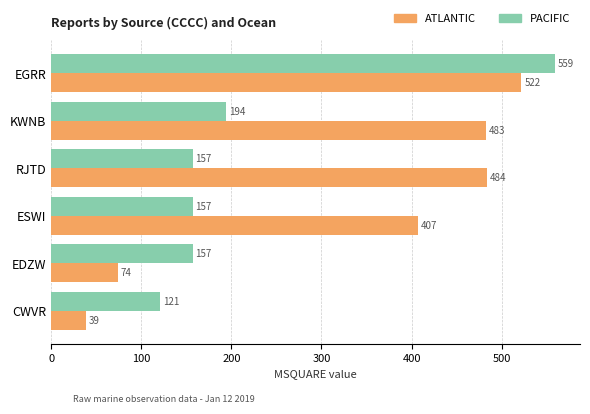

At which category does the chart reach its minimum across all series?

CWVR